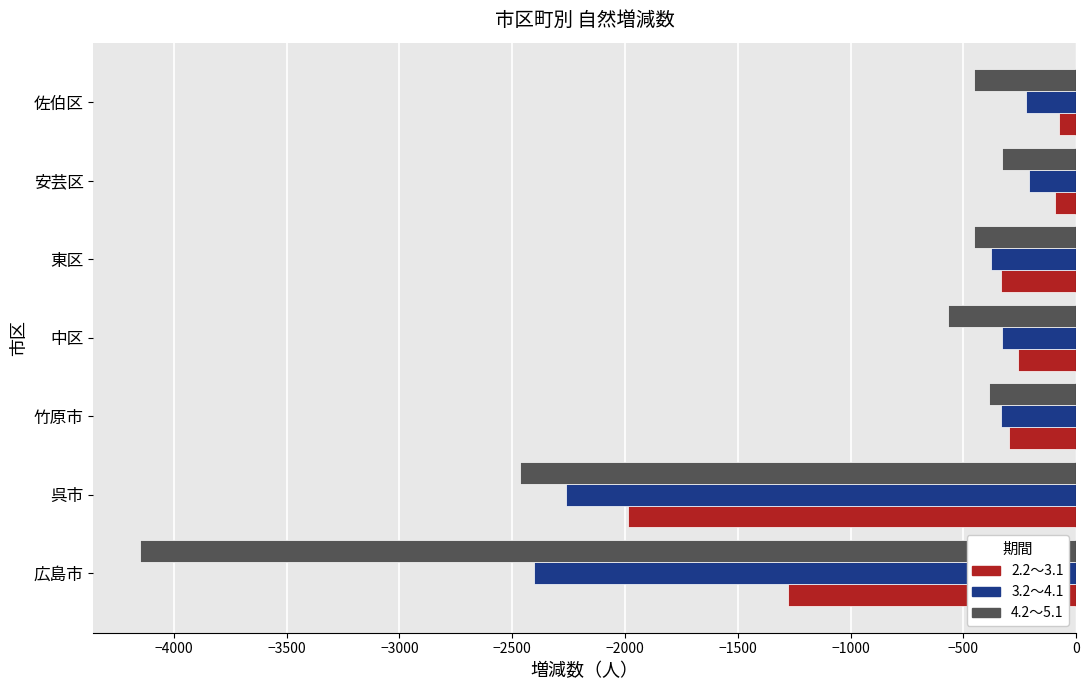

Rank the series by their average value, from highest to lowest.

2.2～3.1, 3.2～4.1, 4.2～5.1